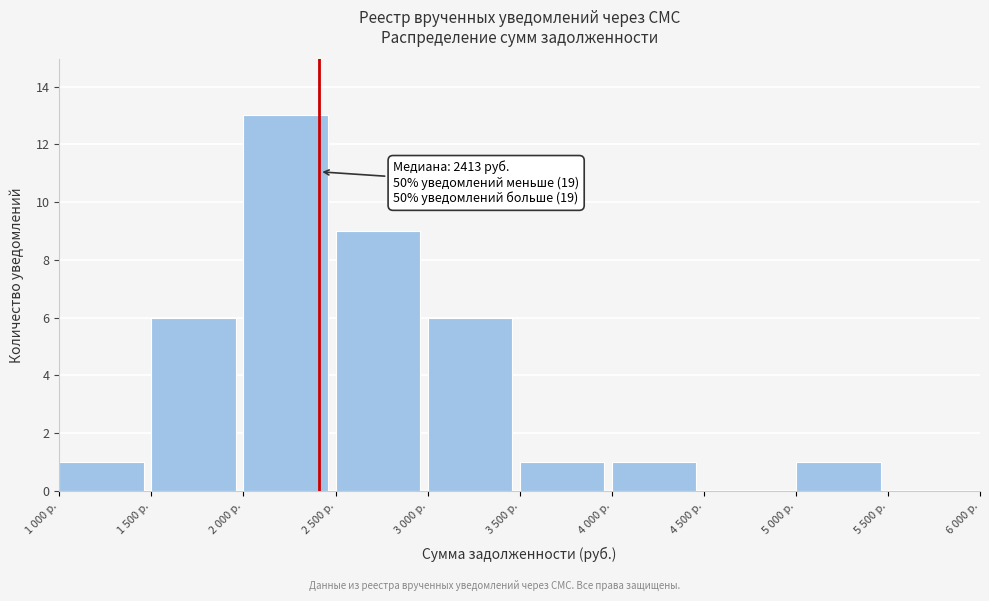

Reading right to left, transcribe all the data shown in this chart.

5 500 р.=0	5 000 р.=1	4 500 р.=0	4 000 р.=1	3 500 р.=1	3 000 р.=6	2 500 р.=9	2 000 р.=13	1 500 р.=6	1 000 р.=1